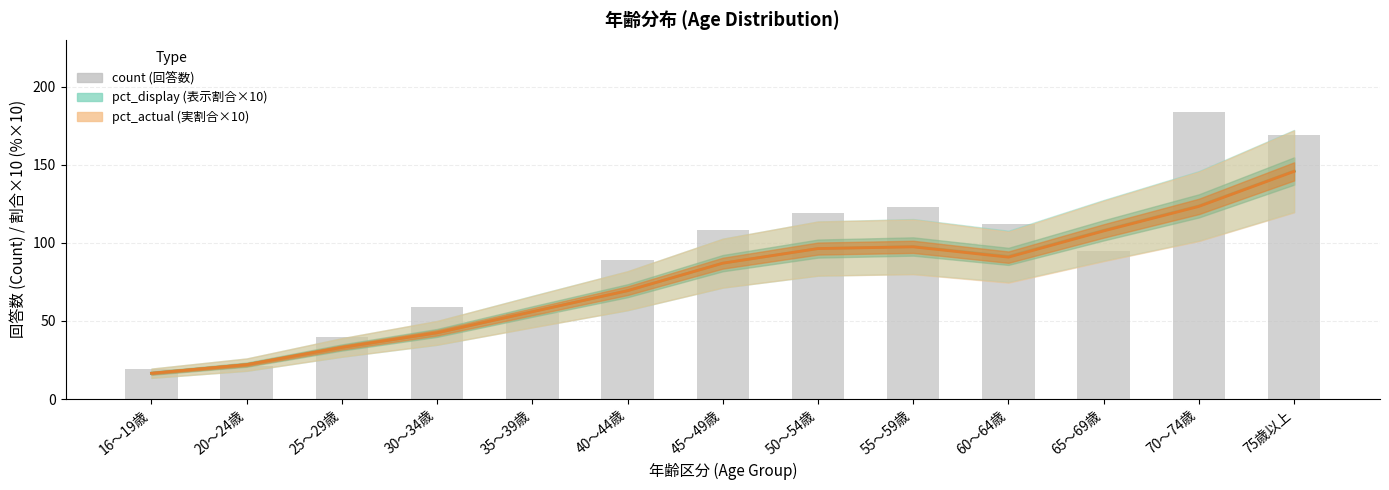

What is the ratio of the value at 30～34歳 to the value at 45～49歳?

0.5